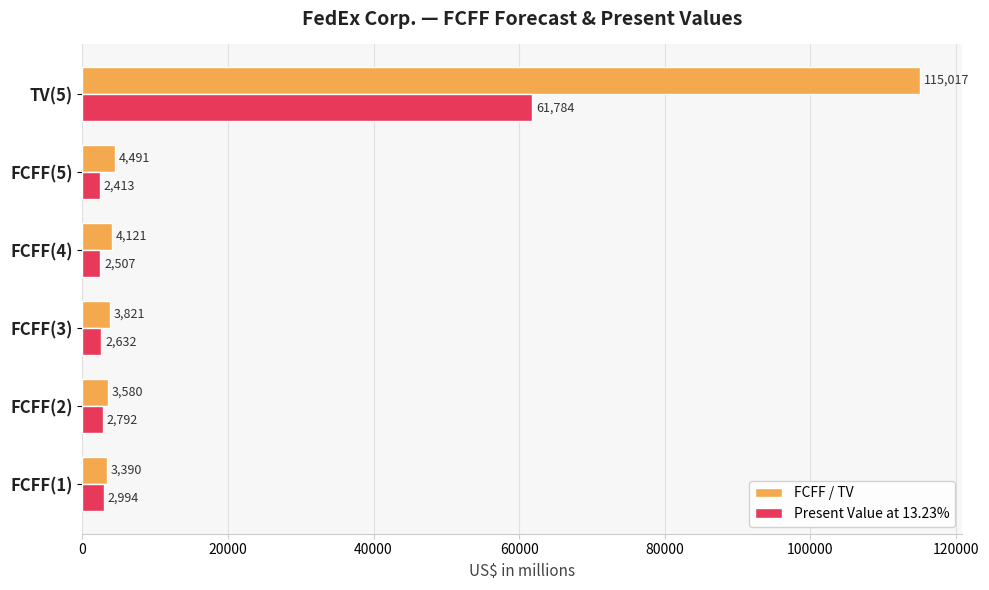

How many categories are shown in the chart?

6